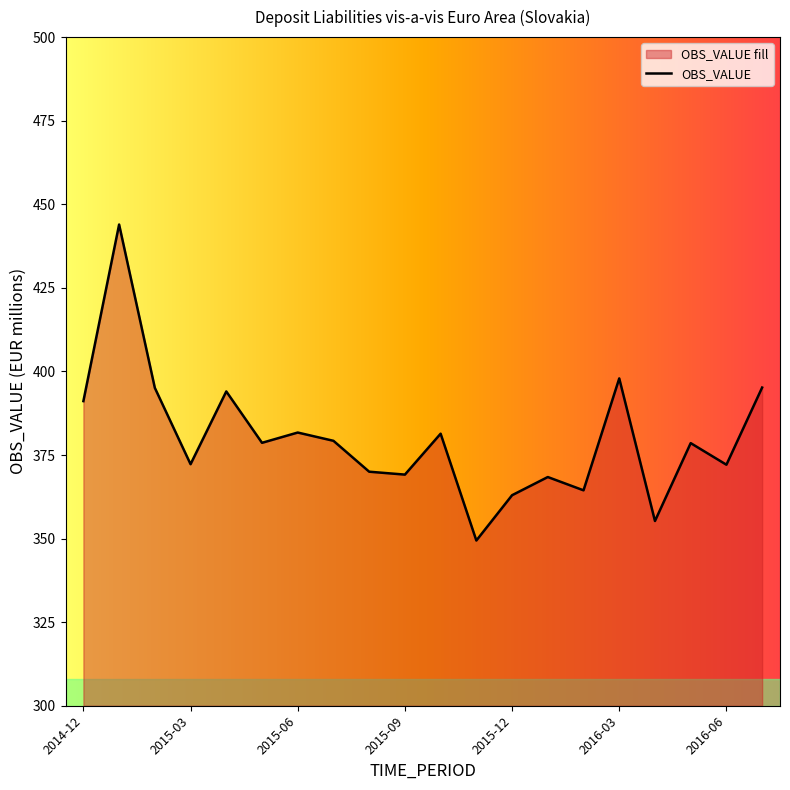

How many series are shown in this chart?

1